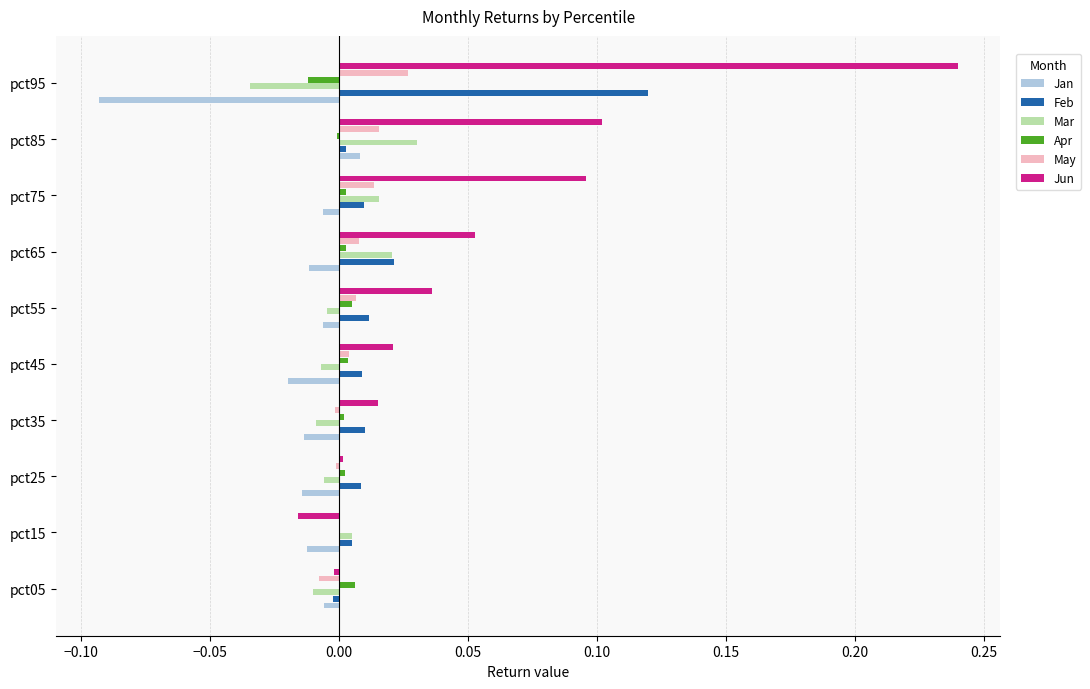

How many categories are shown in the chart?

10